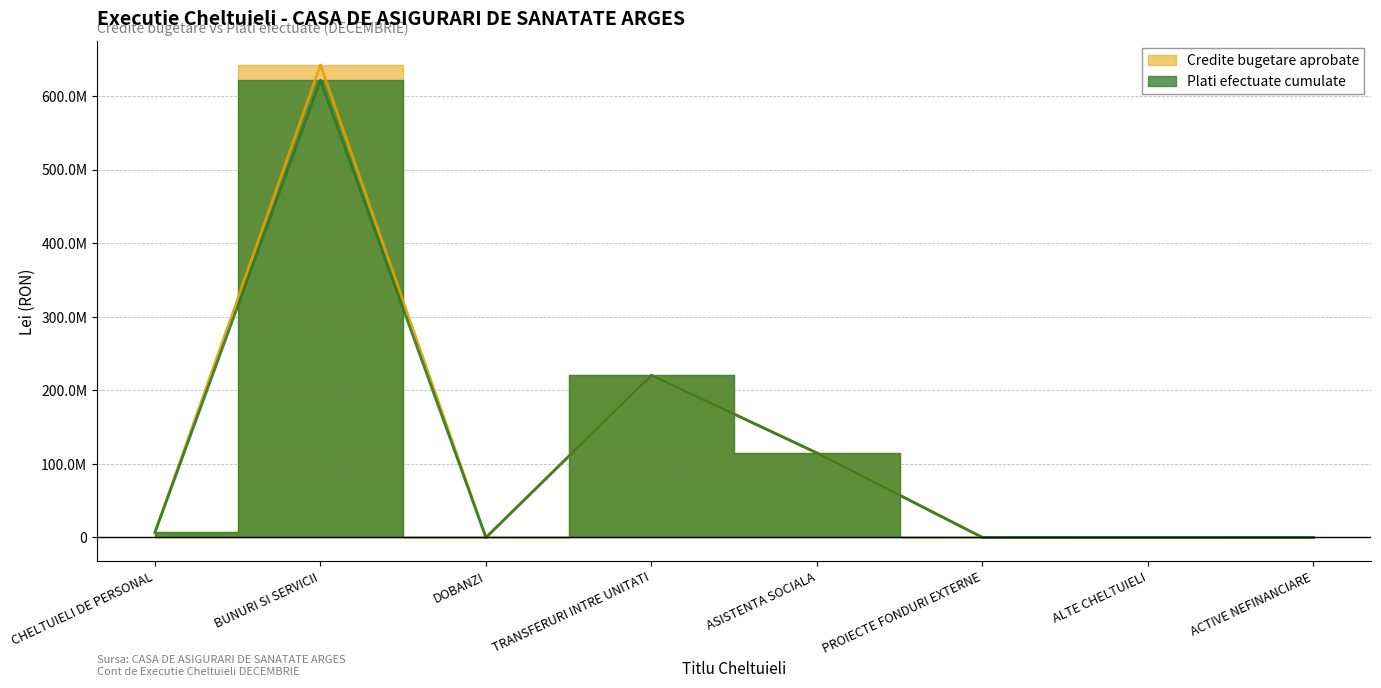

What is the maximum value for Credite bugetare aprobate?

642116460.0